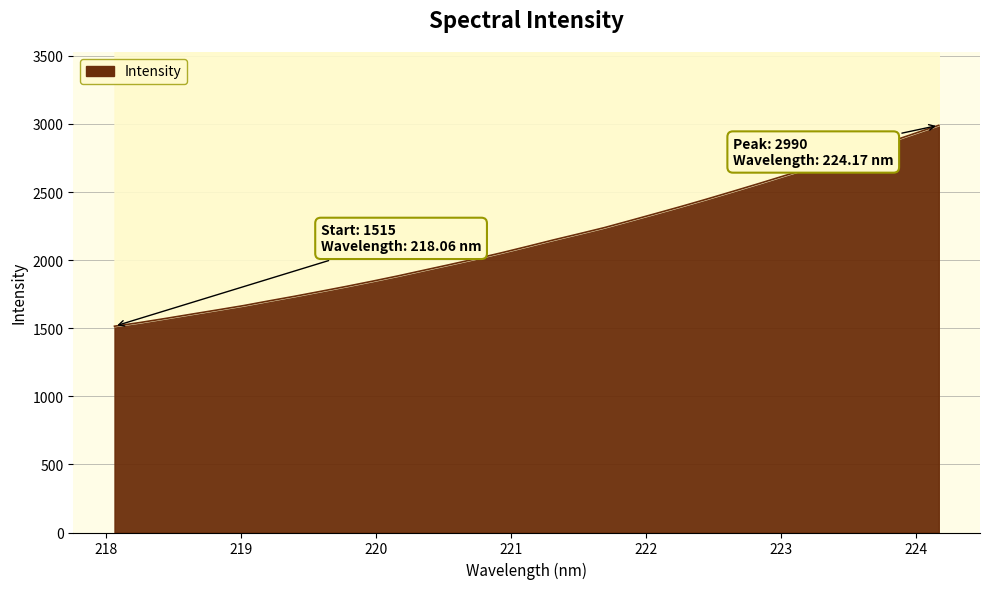

What is the minimum value shown in the chart?

1514.8